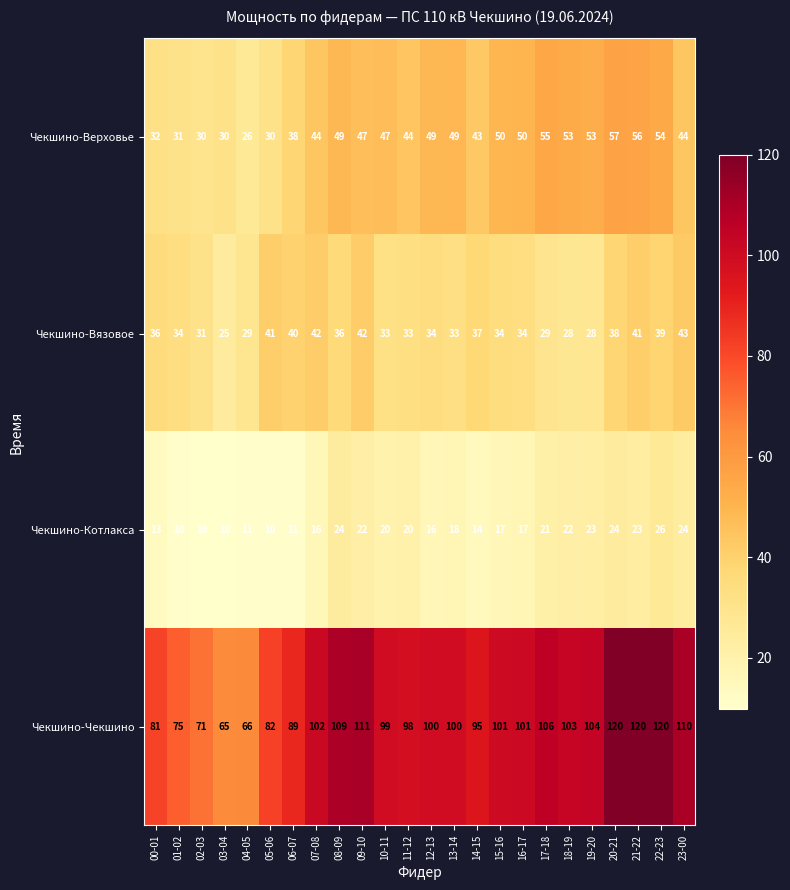

The value of Чекшино-Вязовое at 13-14 is 33. True or false?

True